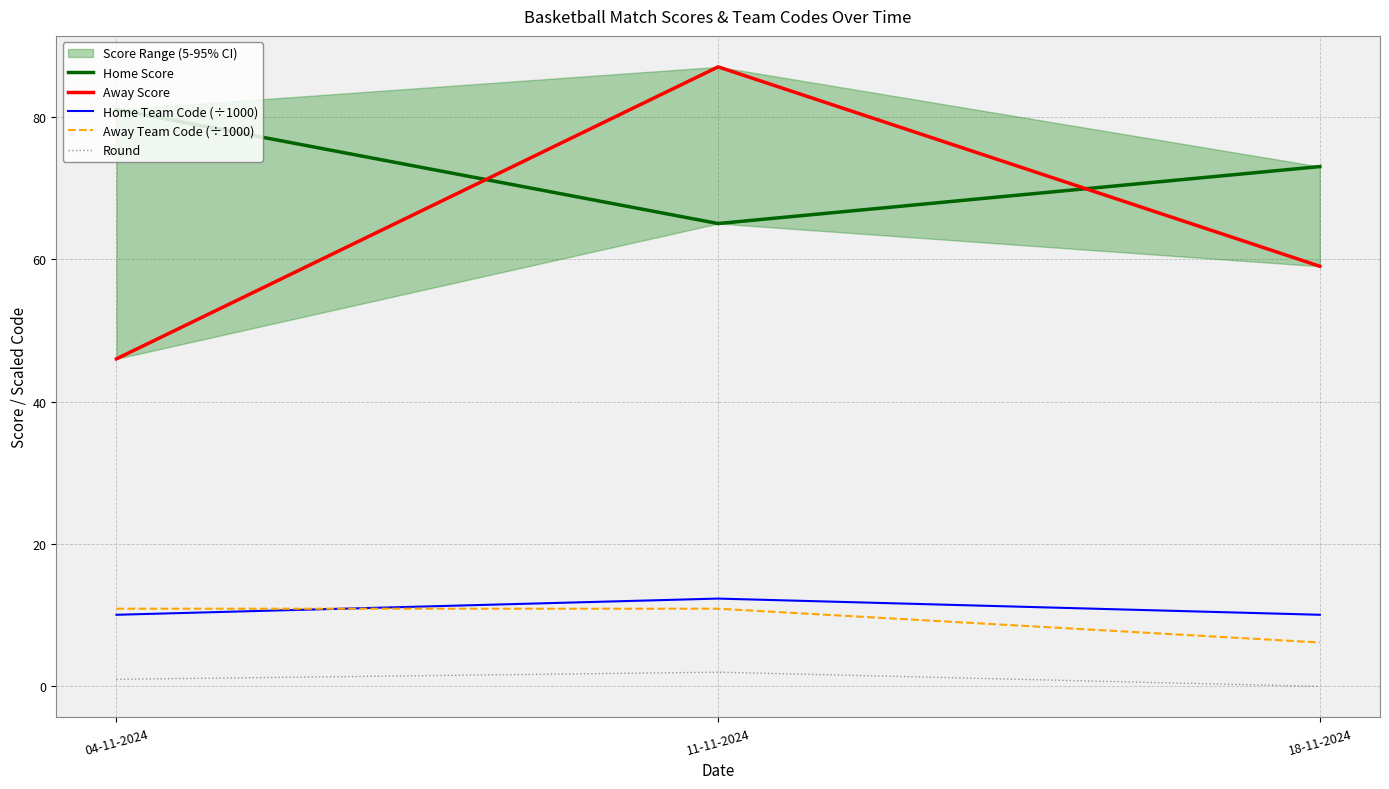

Reading left to right, list all the values displayed in this chart.

Home Score: 81.0	65.0	73.0
Away Score: 46.0	87.0	59.0
Home Team Code (÷1000): 10.1	12.3	10.1
Away Team Code (÷1000): 10.9	10.9	6.2
Round: 1.0	2.0	0.0